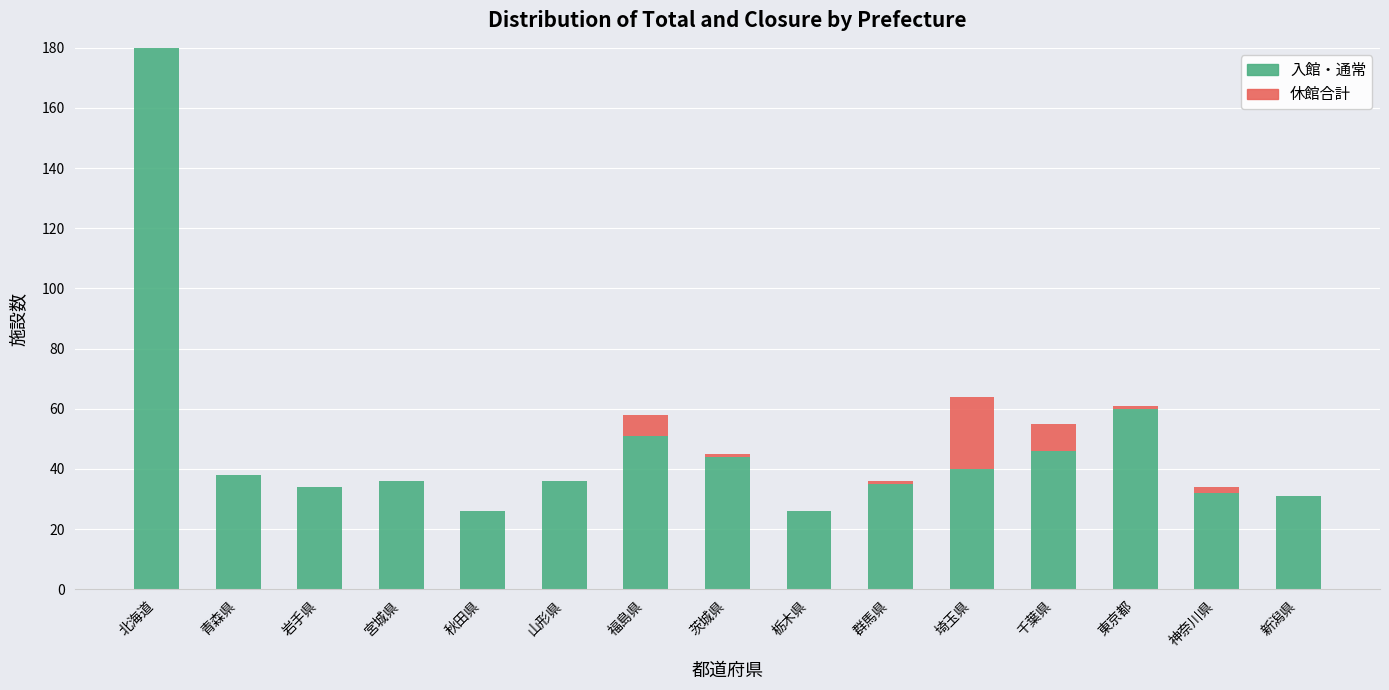

Where is 入館・通常 nearest to the value 103?

東京都